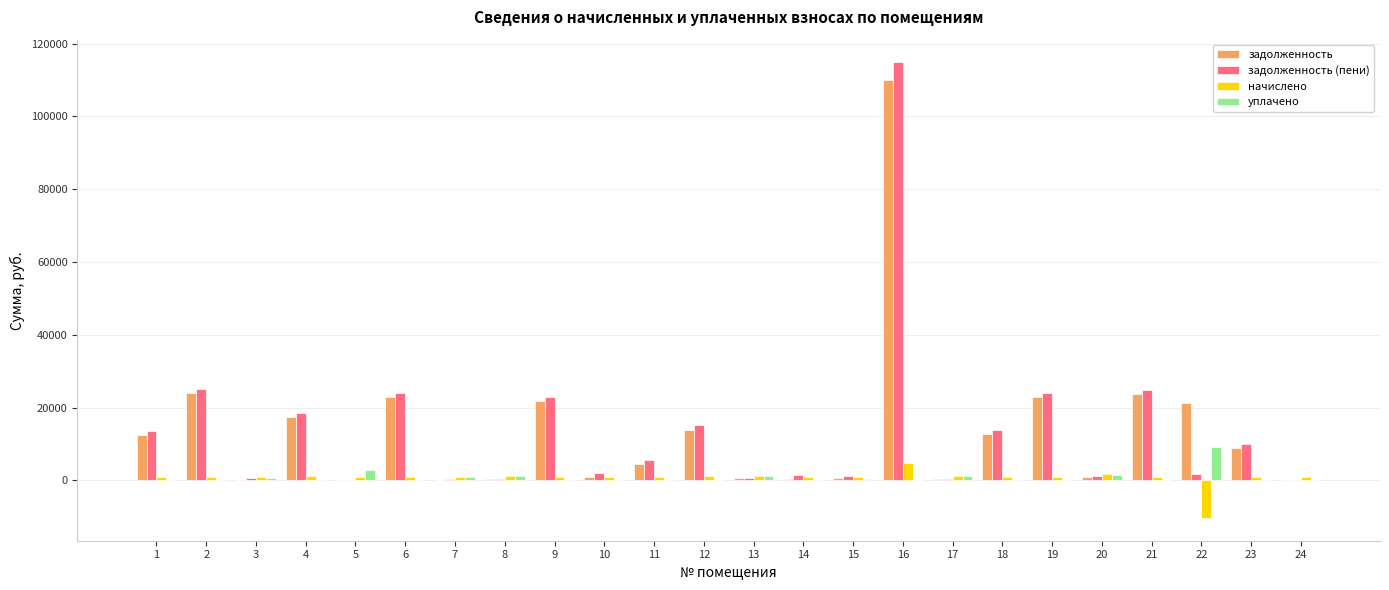

What is the highest value of the задолженность (пени) series?

114805.2